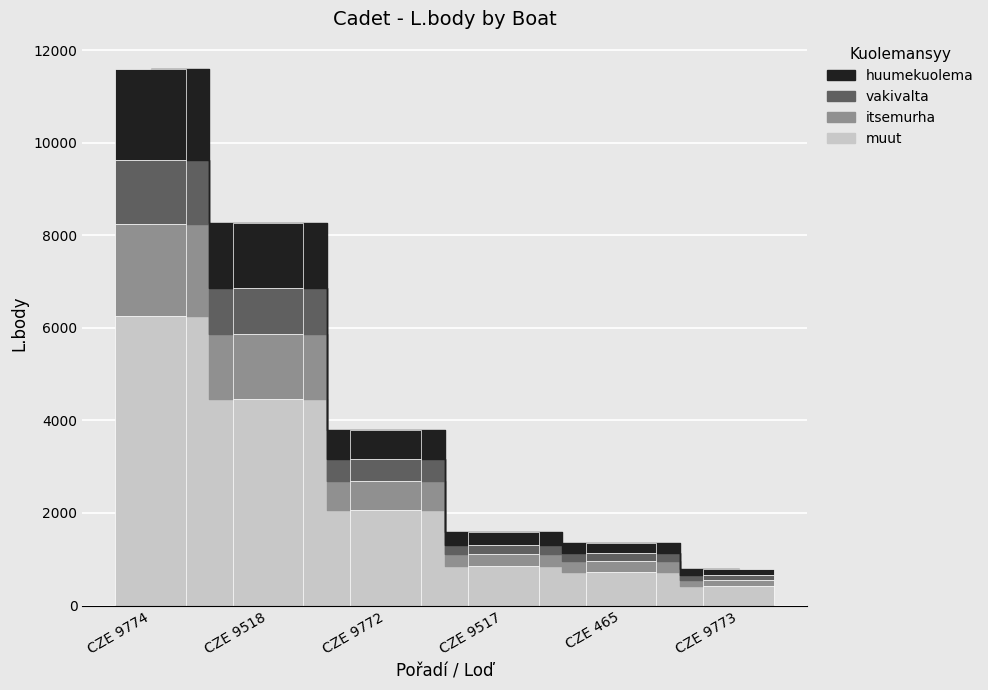

Which category has the highest value across all series?

CZE 9774